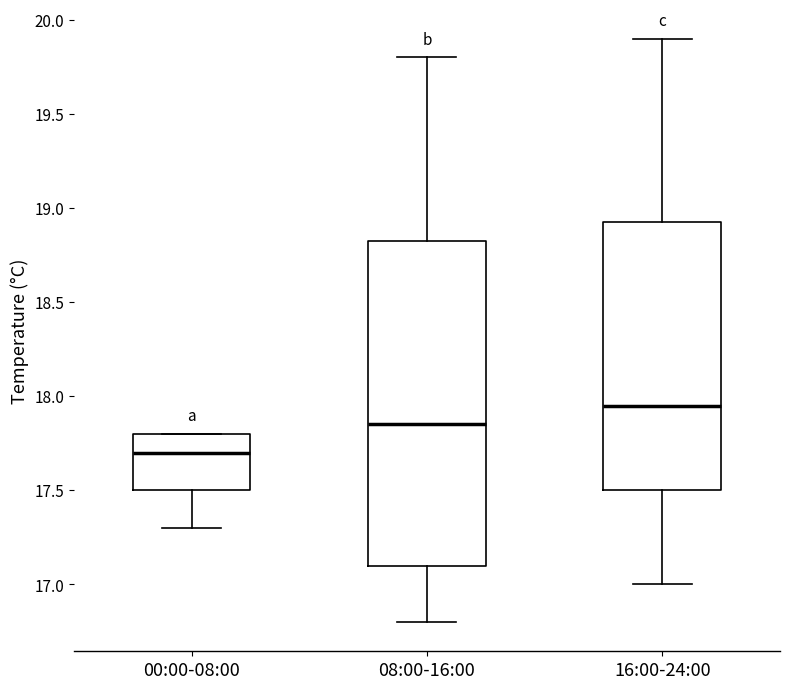

Reading left to right, transcribe this box plot: for each box, give where its median line is, the range the box spans, and where its two whiskers end, as read against the y-axis. The values are not printed on the chart, so give them approximately, as read against the axis.

00:00-08:00: median 17.70, box 17.50 to 17.80, whiskers 17.30 to 17.80
08:00-16:00: median 17.85, box 17.10 to 18.85, whiskers 16.80 to 19.80
16:00-24:00: median 17.95, box 17.50 to 18.95, whiskers 17.00 to 19.90